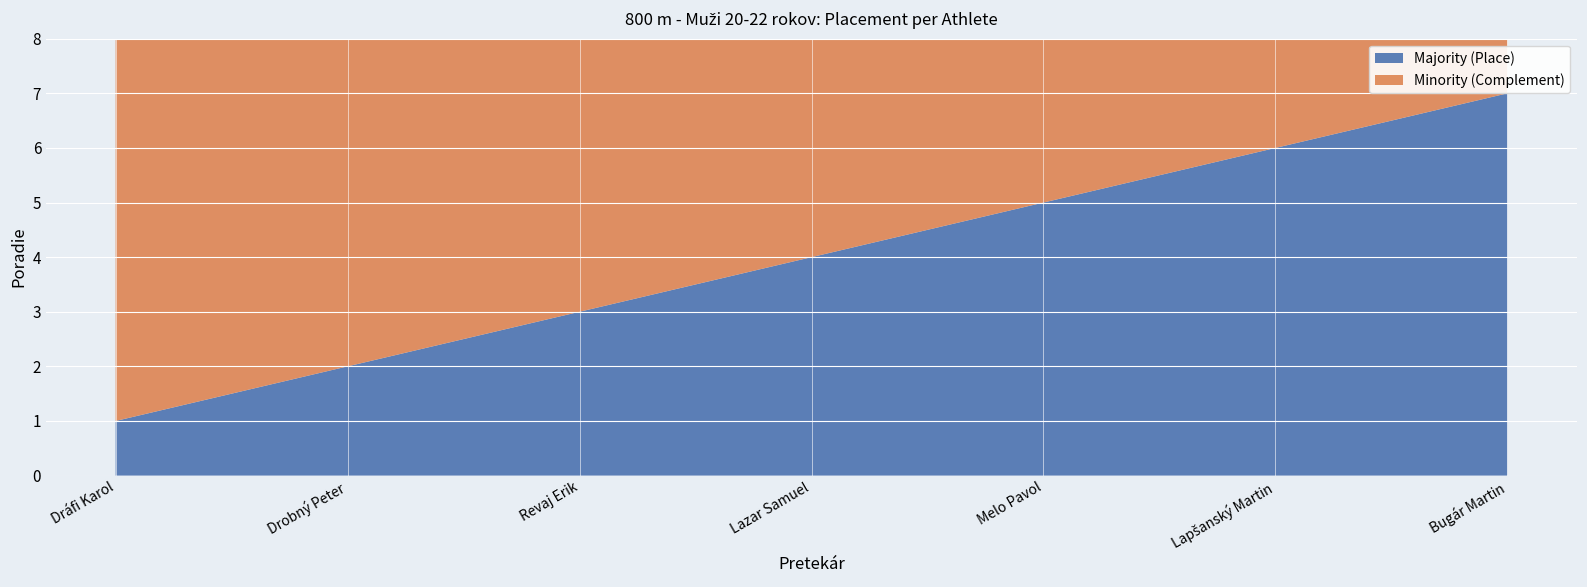

What is the smallest value displayed?

1